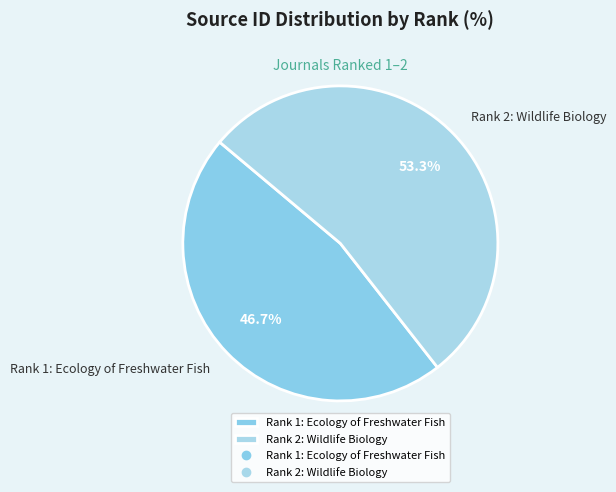

Does Rank 2: Wildlife Biology represent more than half of the total?

Yes